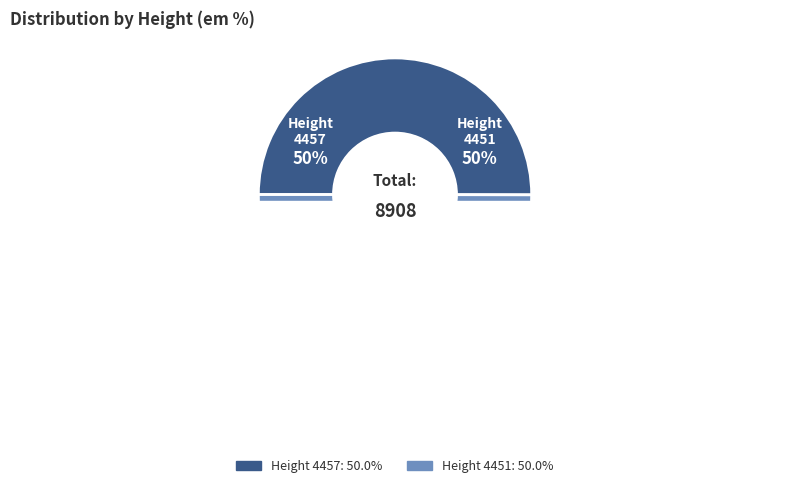

To the nearest percent, what portion does Height: 4457 represent?

50%